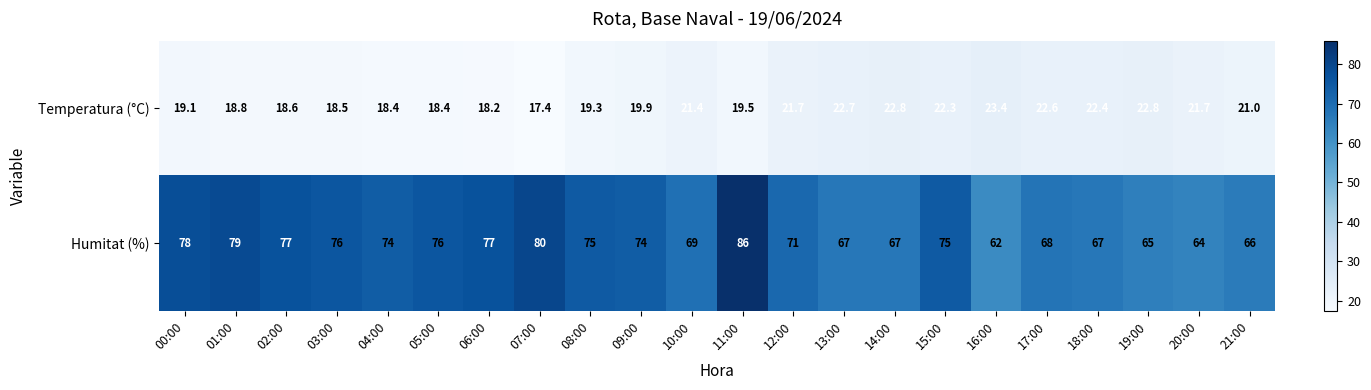

At which category is the sum across all series the highest?

11:00